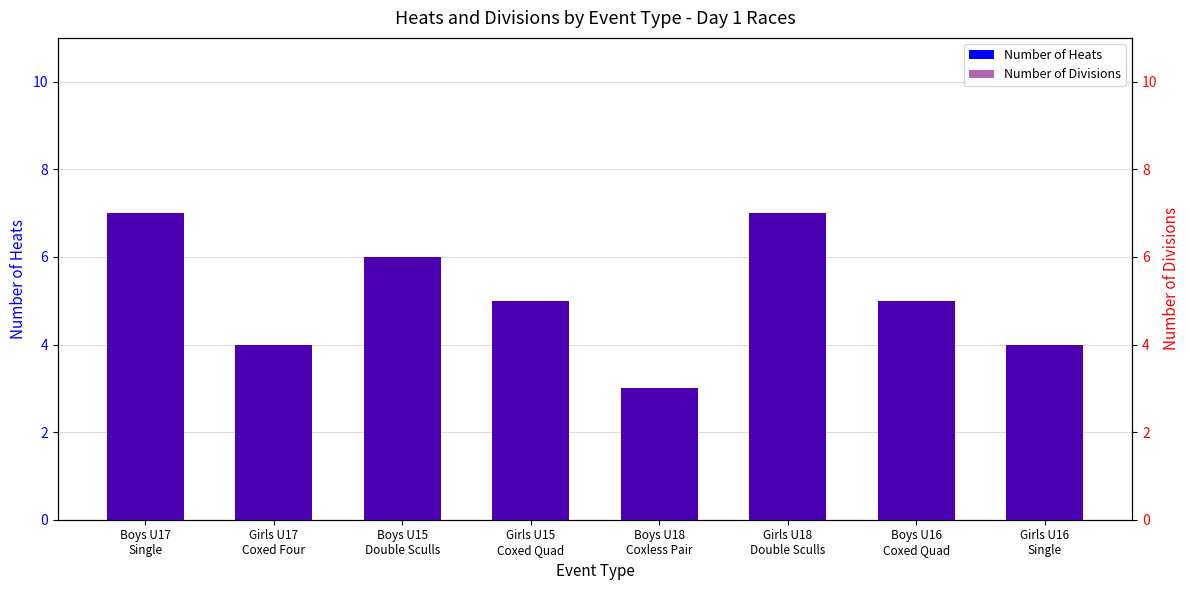

Between Boys U17
Single and Girls U18
Double Sculls, which series saw the biggest shift?

Number of Heats